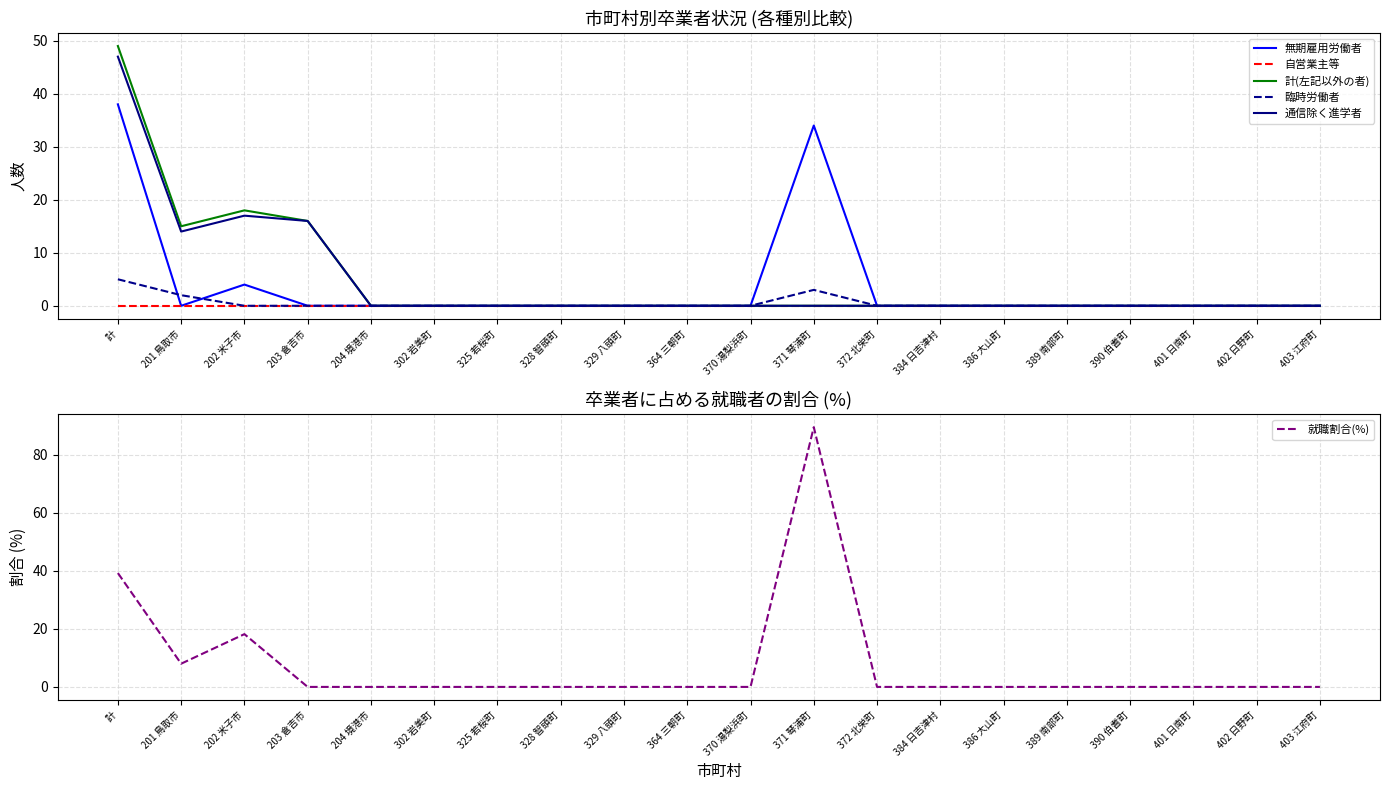

True or false: 通信除く進学者 has a value of 16.7 at 390 伯耆町.

False